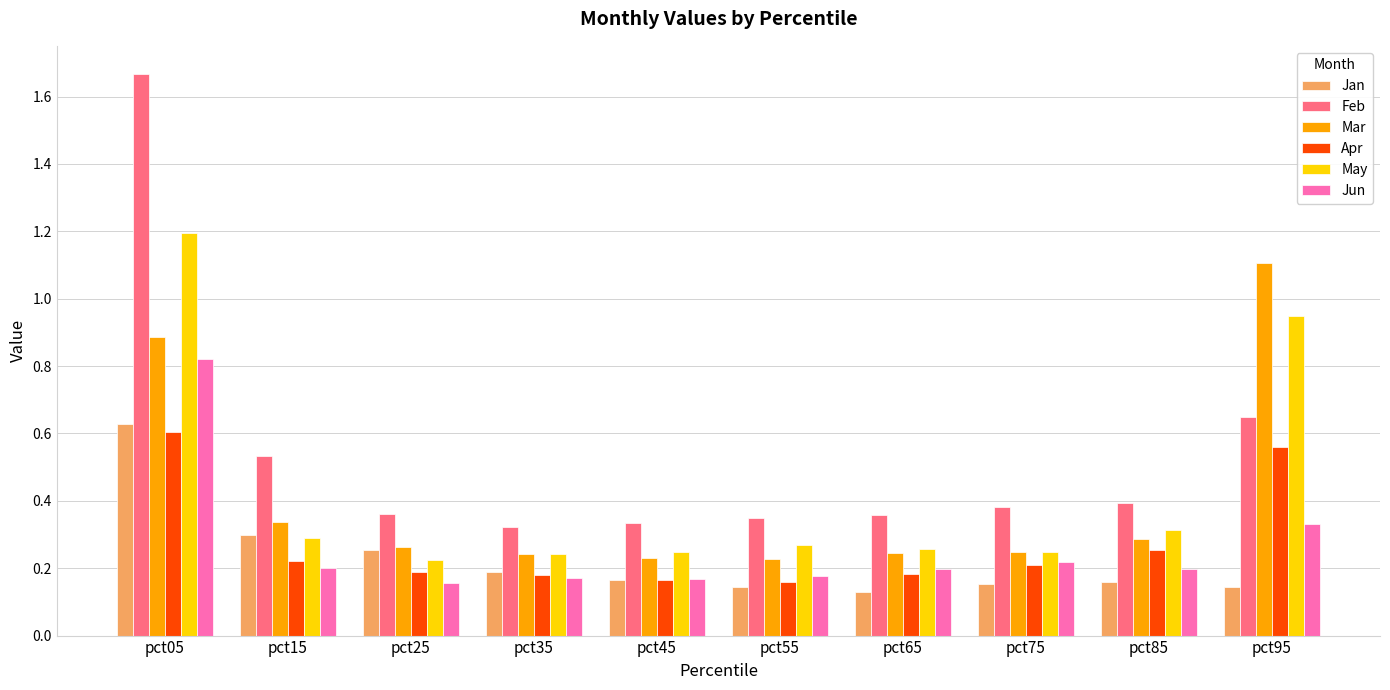

What is the total value across all series at pct25?

1.5